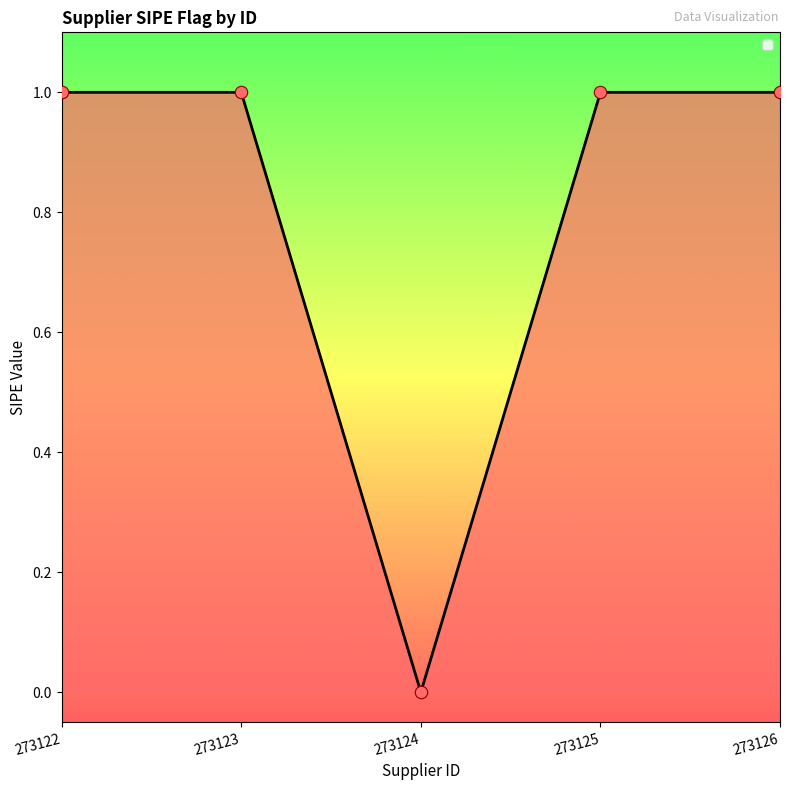

What is the ratio of the value at 273123 to the value at 273122?

1.0